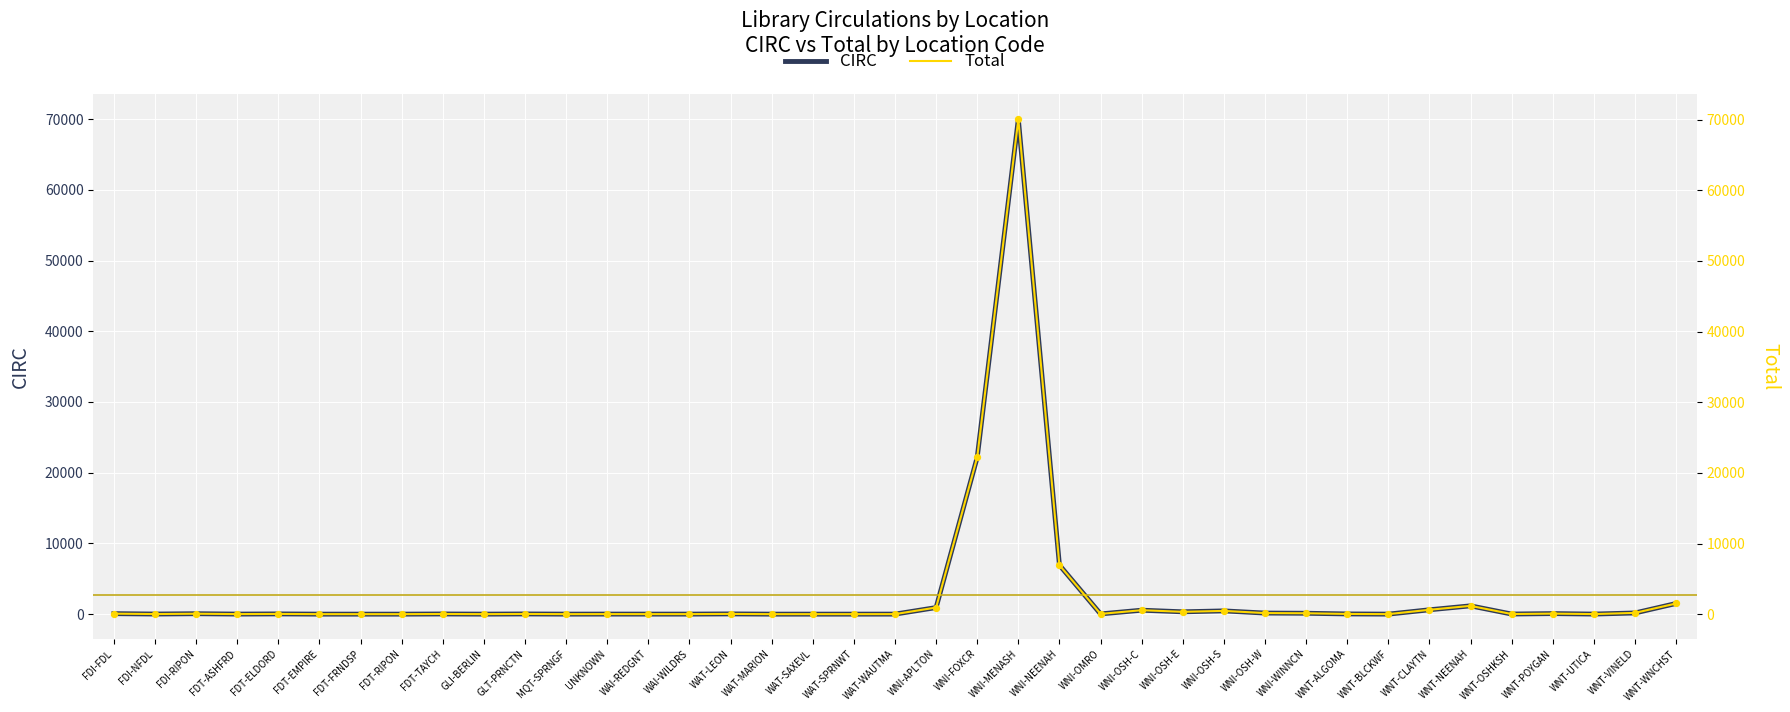

Which series contains the lowest Y value?

CIRC